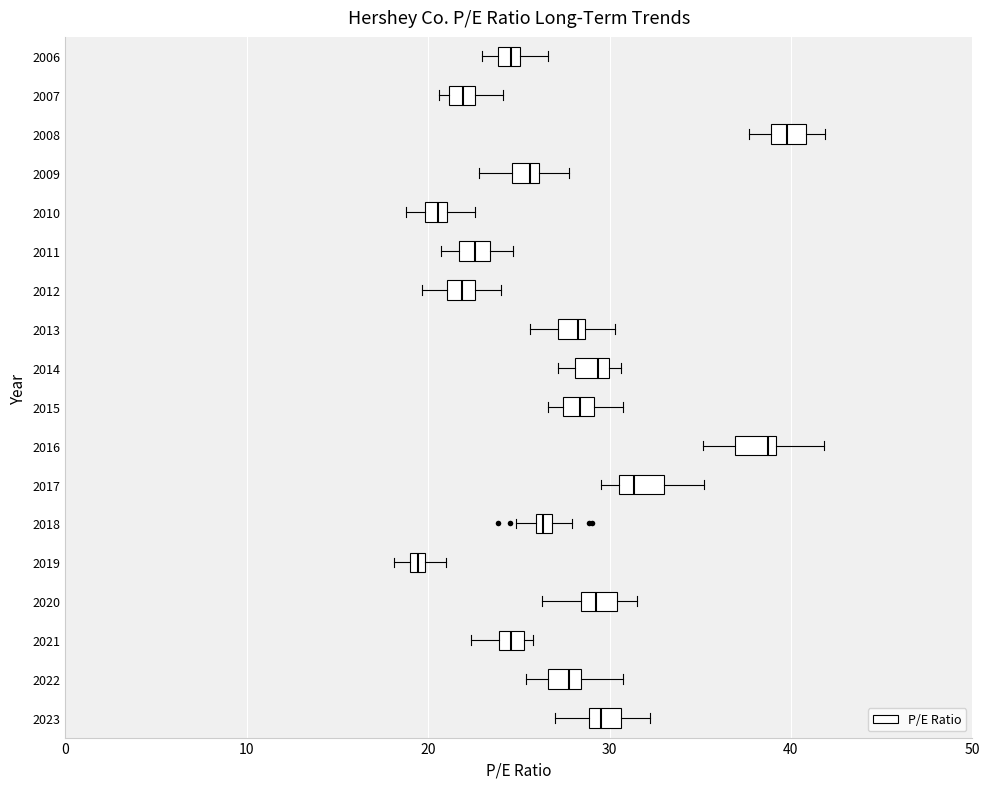

Which box has the furthest to the left median line?

2019